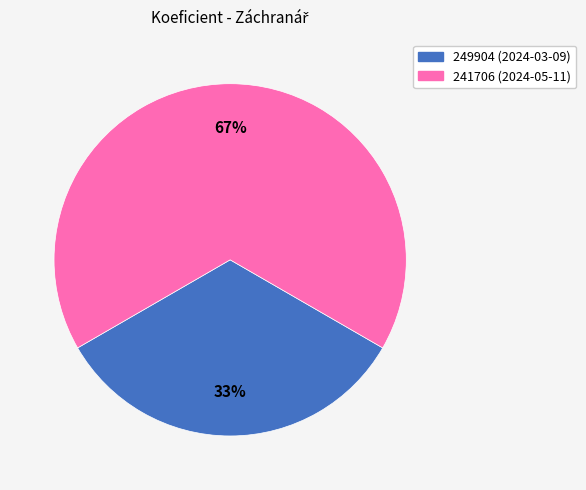

How many slices are in this pie chart?

2